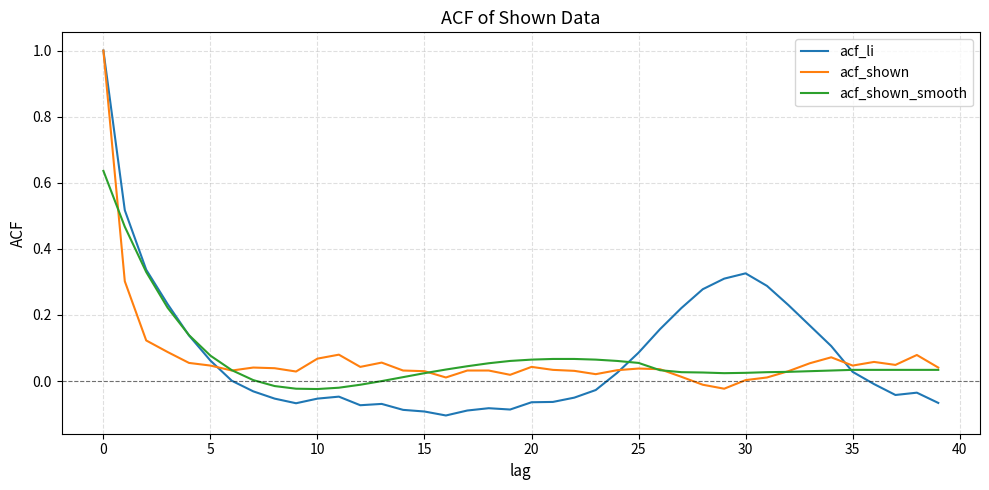

What is the maximum value for acf_li?

1.0